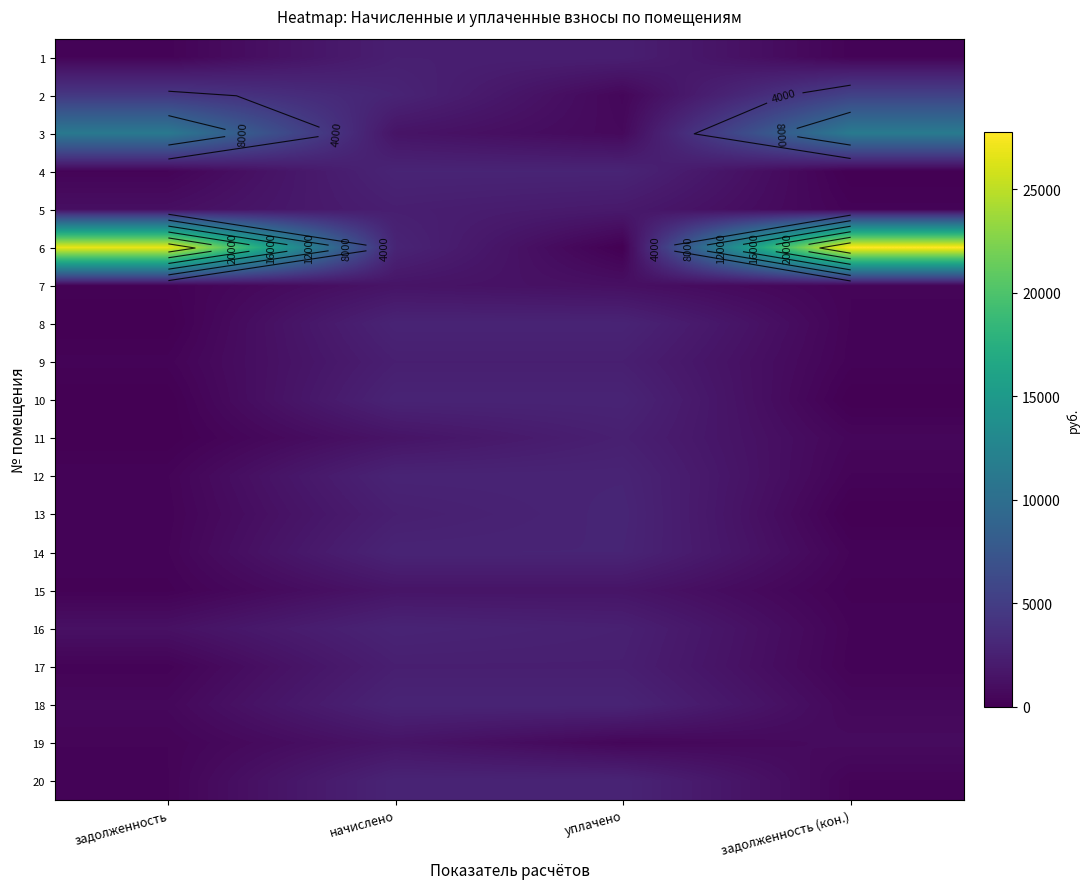

Is it true that 15 equals 304.3 at задолженность?

False